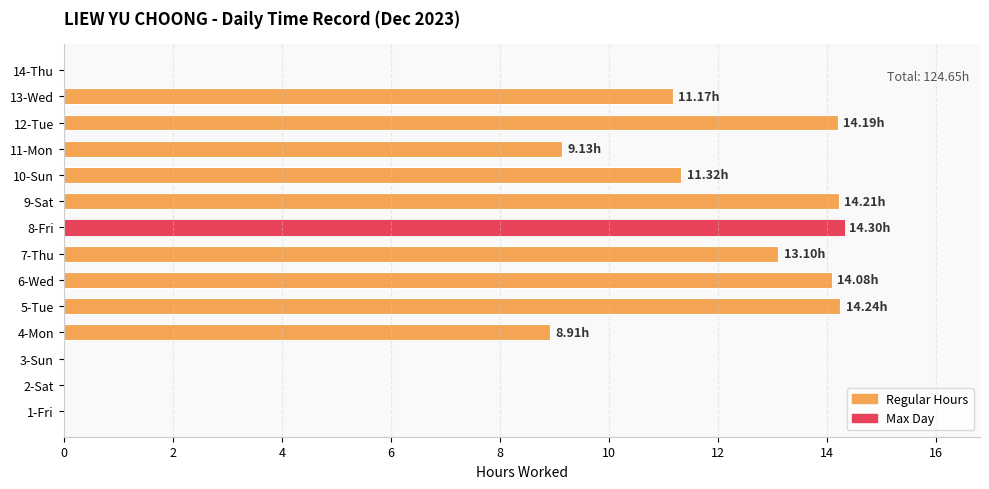

What is the sum of all values?

124.7